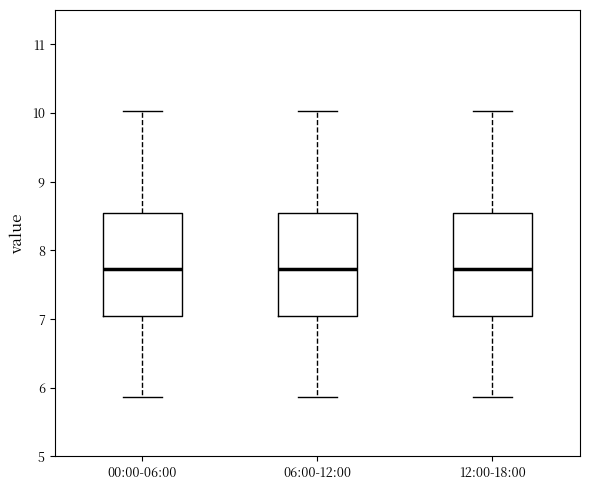

Reading left to right, read every box against the y-axis: the position of its median line, the range the box covers, and the ends of its whiskers. The values are not printed on the chart, so give them approximately, as read against the axis.

00:00-06:00: median 7.7, box 7.1 to 8.5, whiskers 5.9 to 10.0
06:00-12:00: median 7.7, box 7.1 to 8.5, whiskers 5.9 to 10.0
12:00-18:00: median 7.7, box 7.1 to 8.5, whiskers 5.9 to 10.0